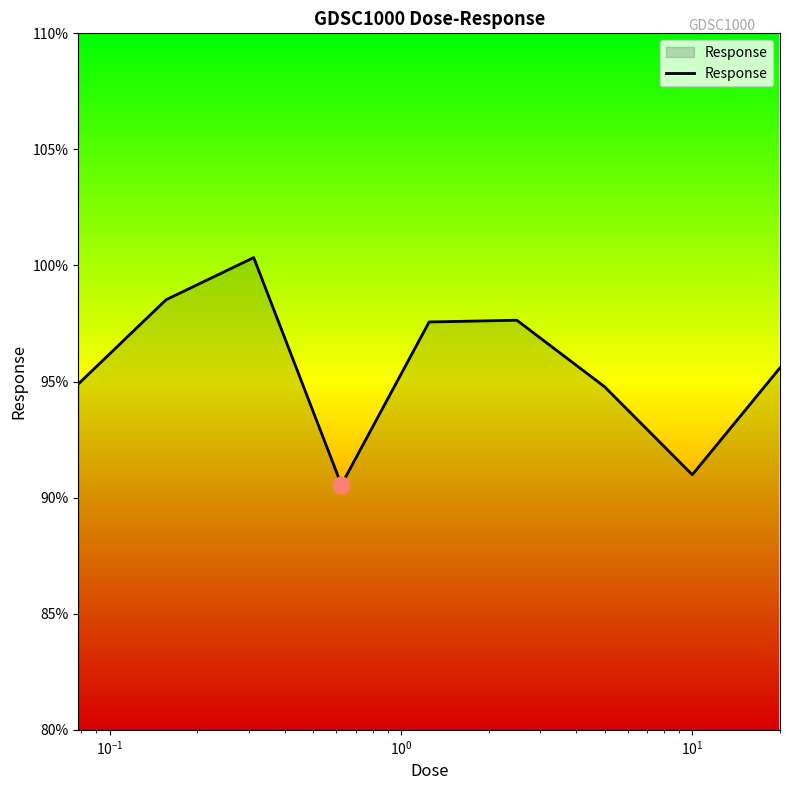

What is the maximum value shown in the chart?

100.3